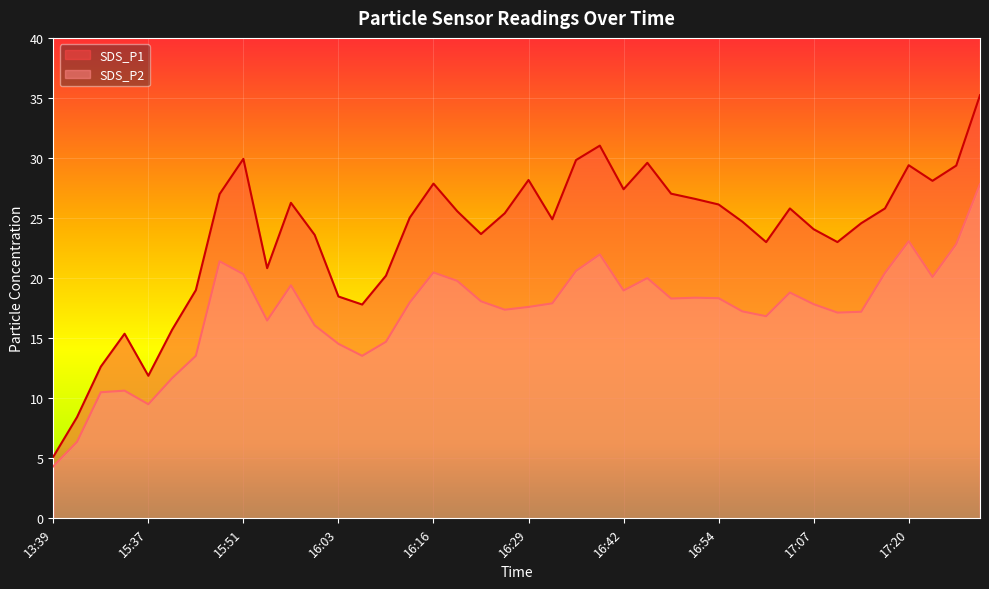

How many lines are shown in the chart?

2